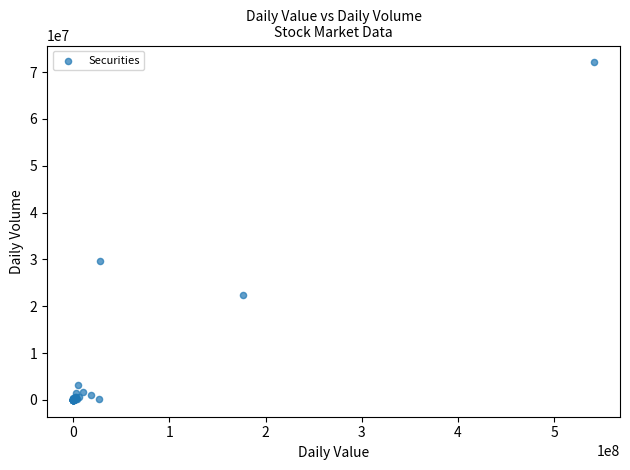

What Y value in the scatter plot is closest to 36035274?

29601668